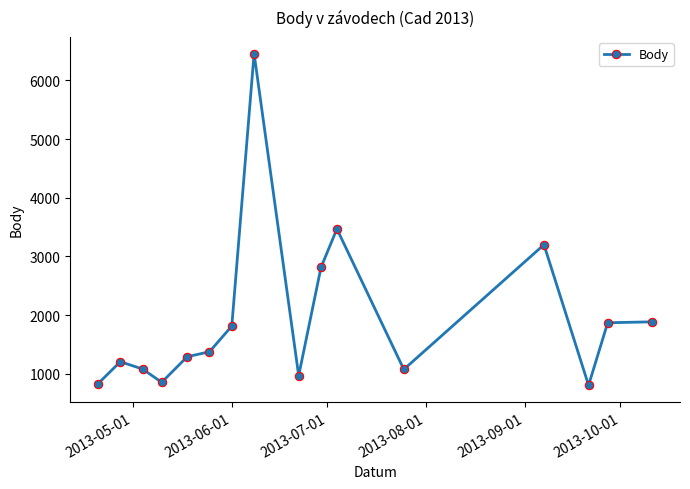

Does the chart display data point markers on the line(s)?

Yes